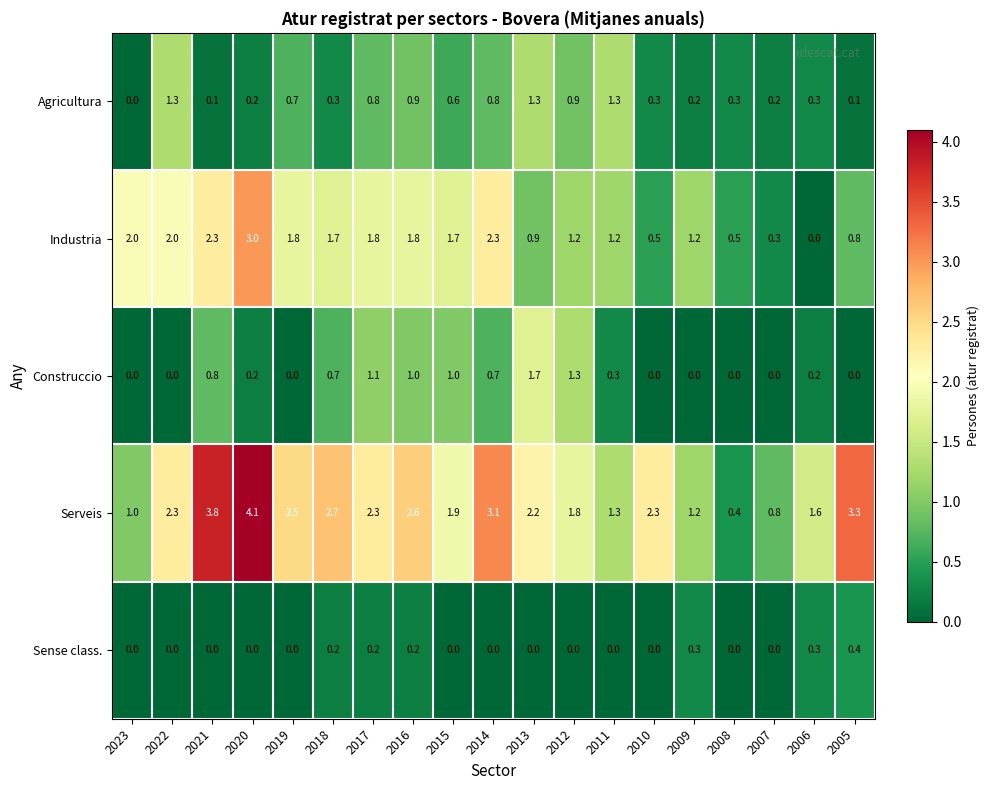

How many distinct data groups are displayed?

5